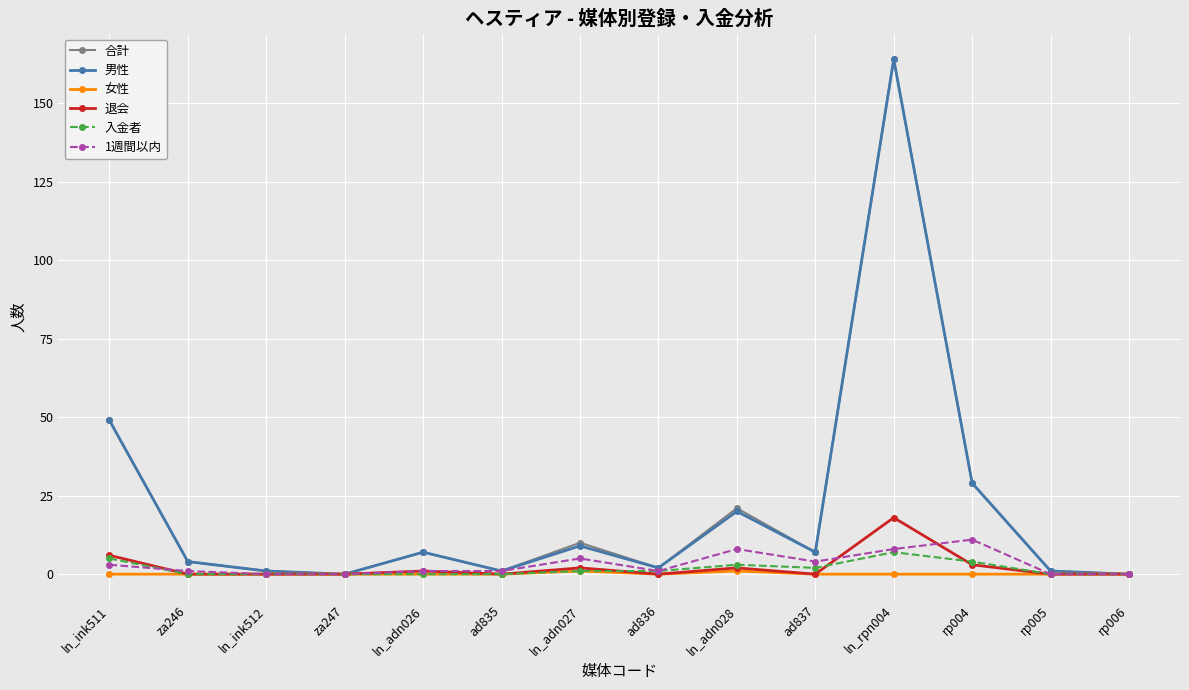

The value of 入金者 at rp006 is 0. True or false?

True